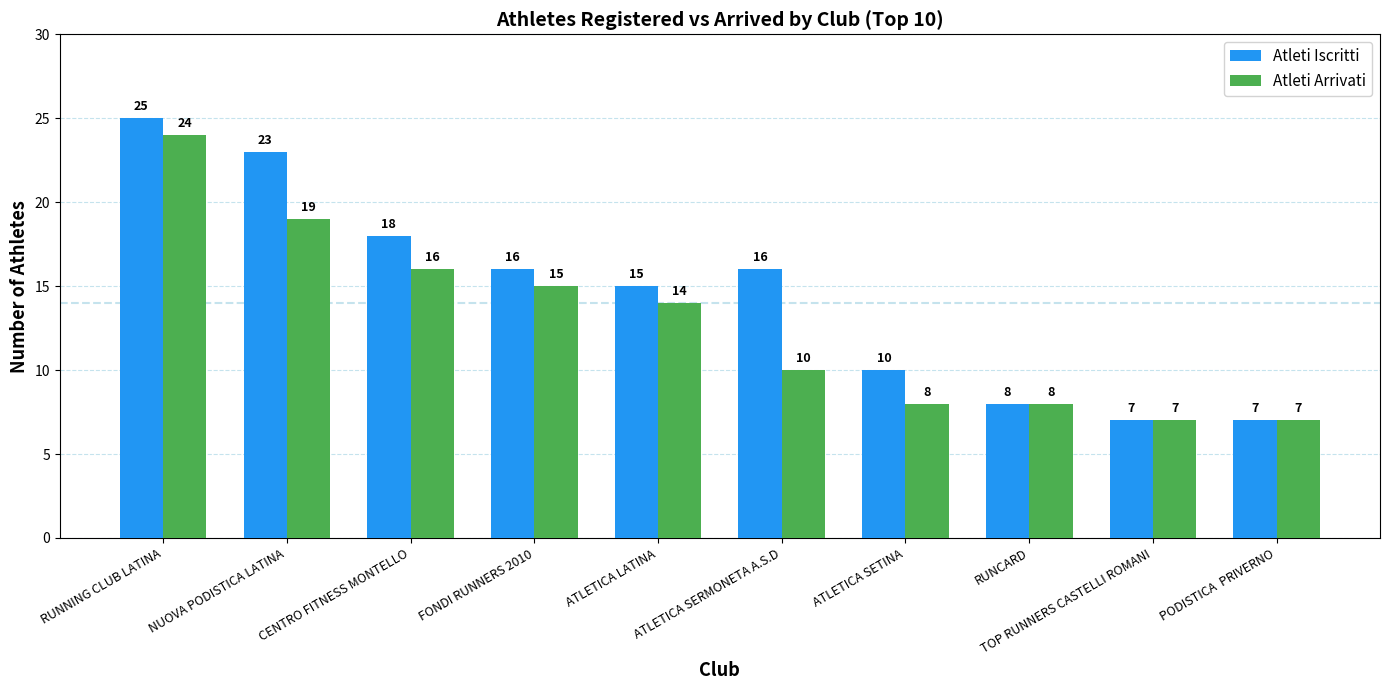

Is it true that Atleti Iscritti equals 42 at RUNNING CLUB LATINA?

False